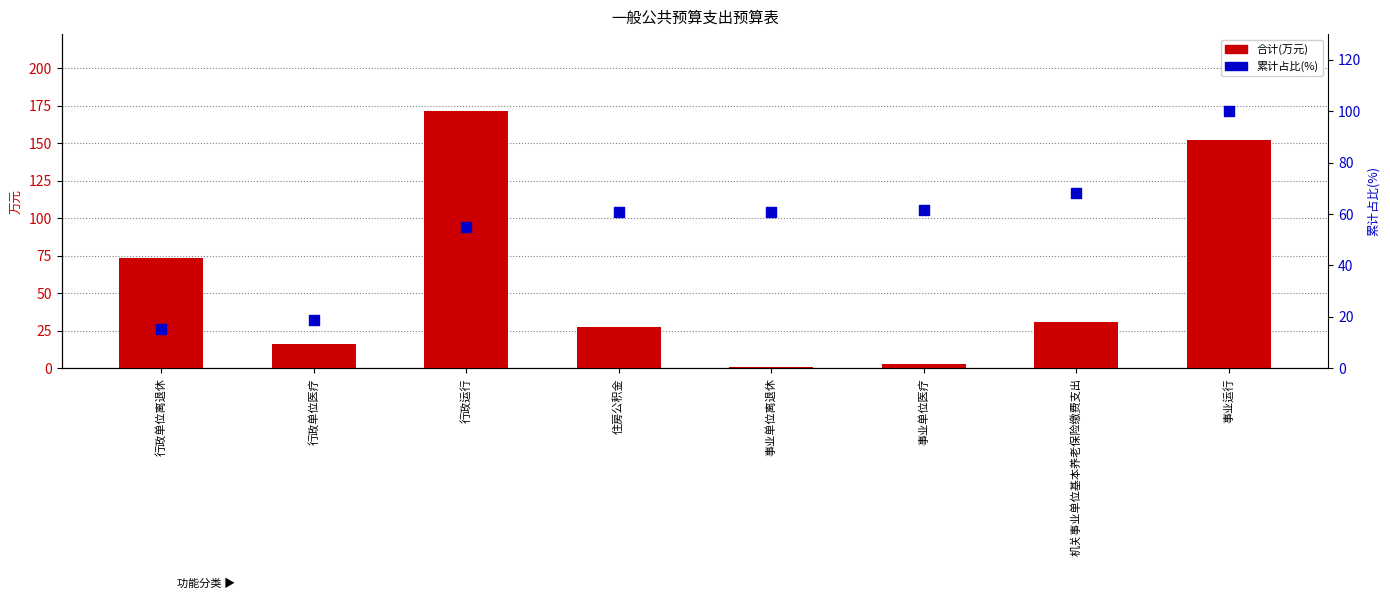

At how many categories does at least one series exceed 157?

1